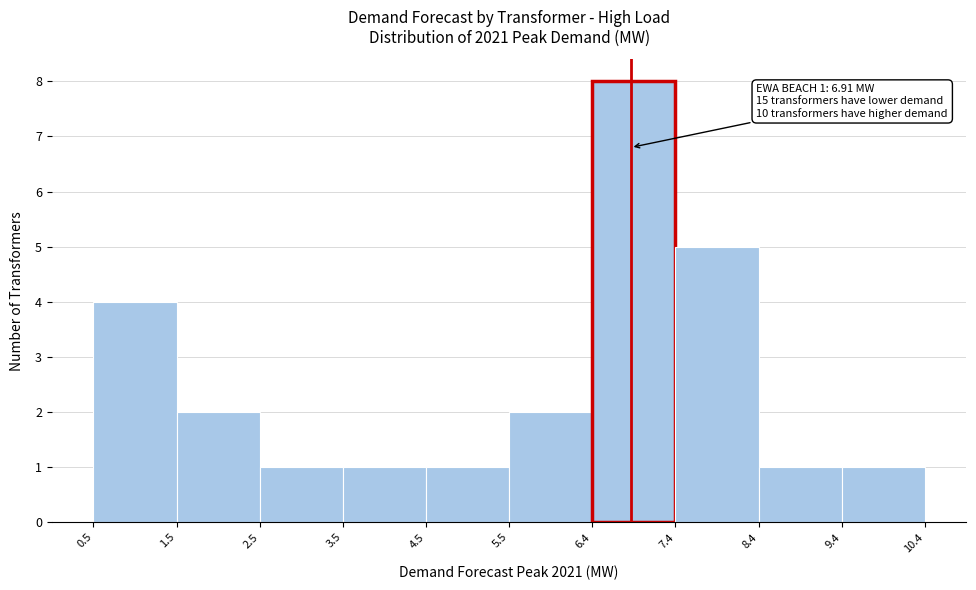

Which range on the x-axis has the tallest bar?

6.4 to 7.4